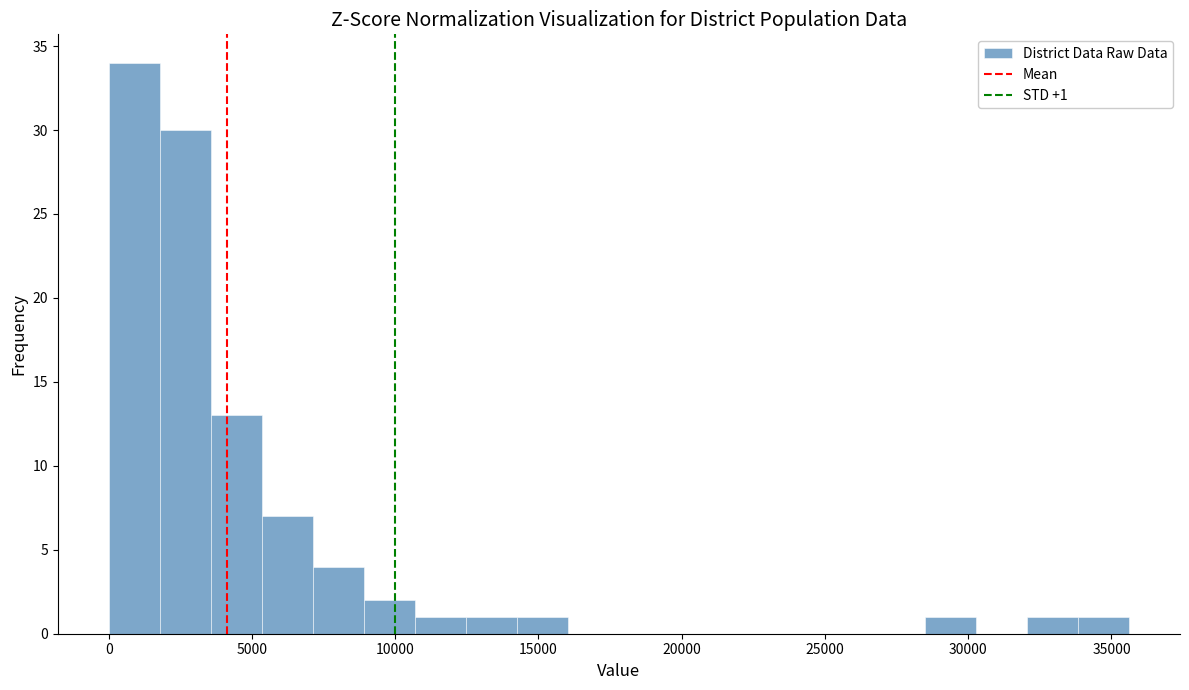

Read against the x-axis, roughly where is the centre of the tallest bar?

1000